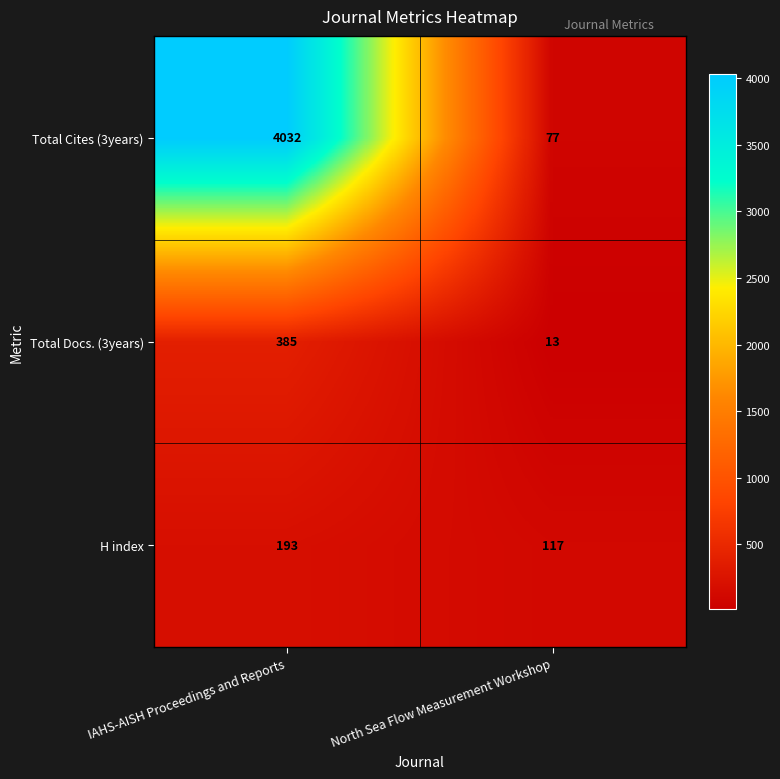

Which series has the largest range (max minus min)?

Total Cites (3years)